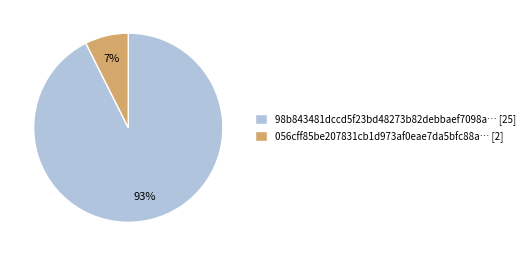

Between 98b843481dccd5f23bd48273b82debbaef7098a… [25] and 056cff85be207831cb1d973af0eae7da5bfc88a… [2], which is larger?

98b843481dccd5f23bd48273b82debbaef7098a… [25]